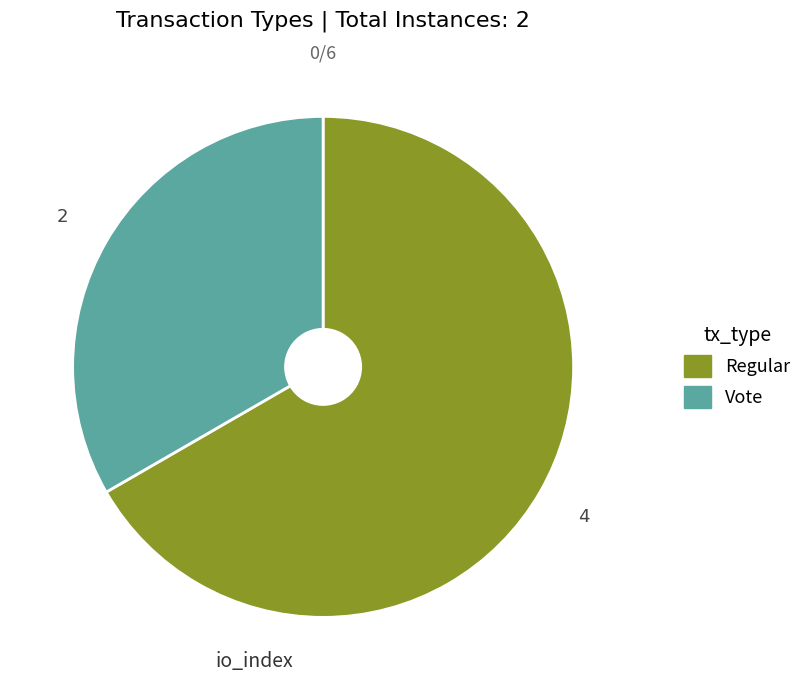

True or false: Vote accounts for 46% of the total.

False